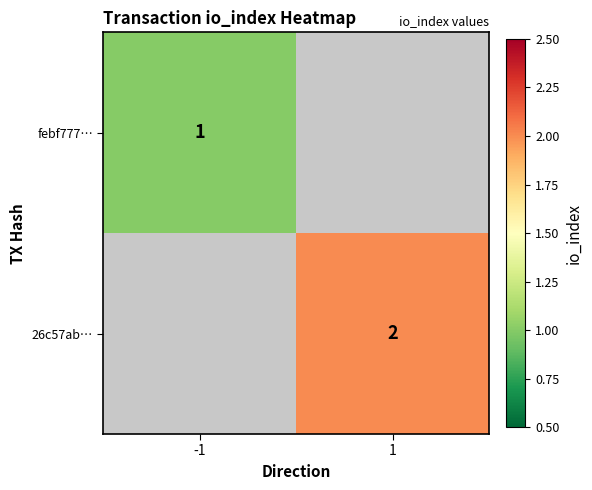

At how many categories does at least one series exceed 1?

1